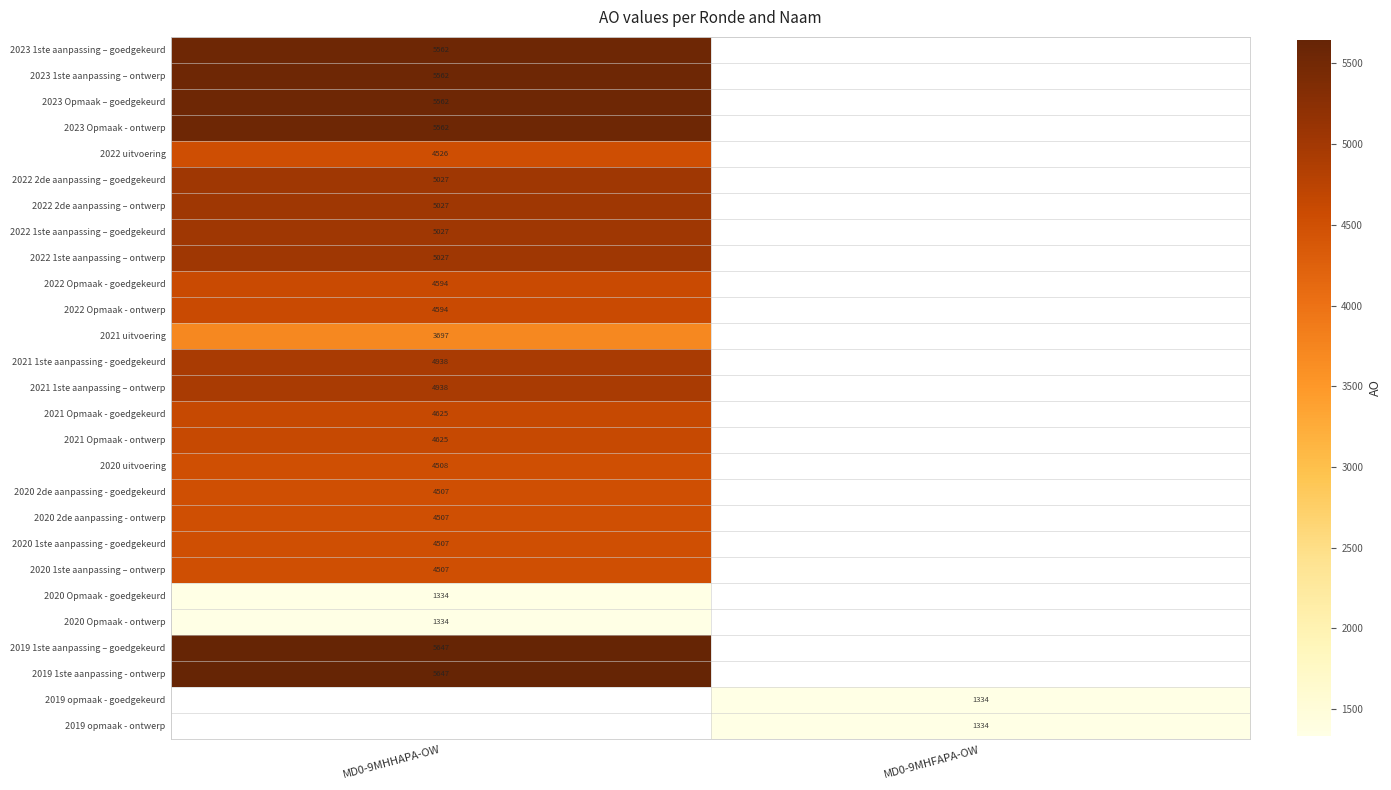

Is it true that 2021 Opmaak - ontwerp equals 7451 at MD0-9MHHAPA-OW?

False